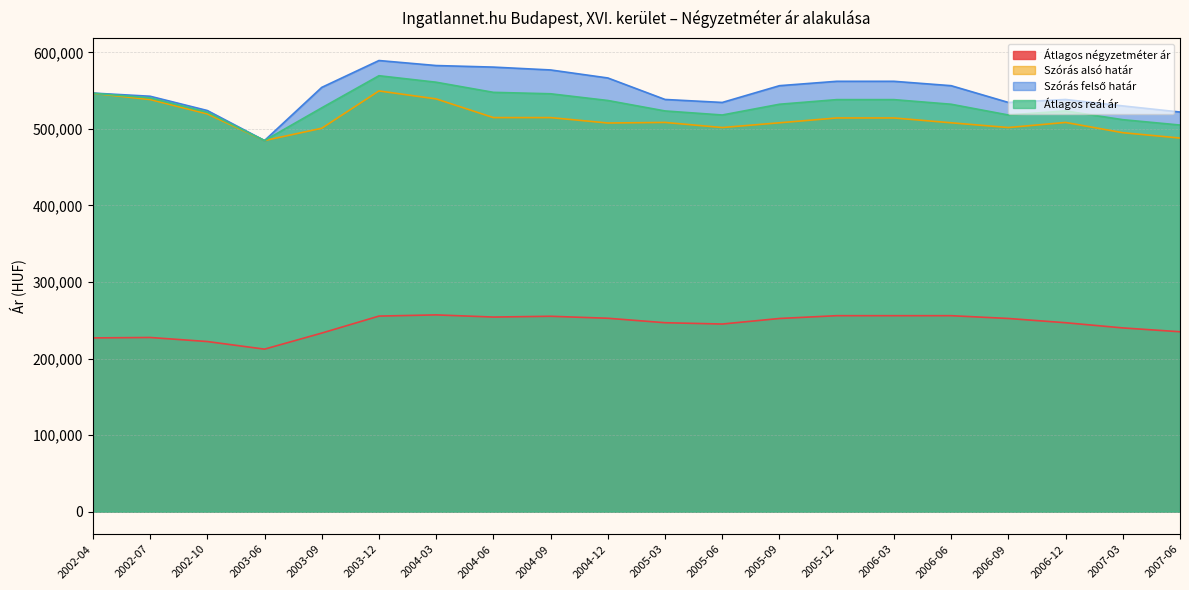

What is the sum of all Átlagos négyzetméter ár values?

4882953